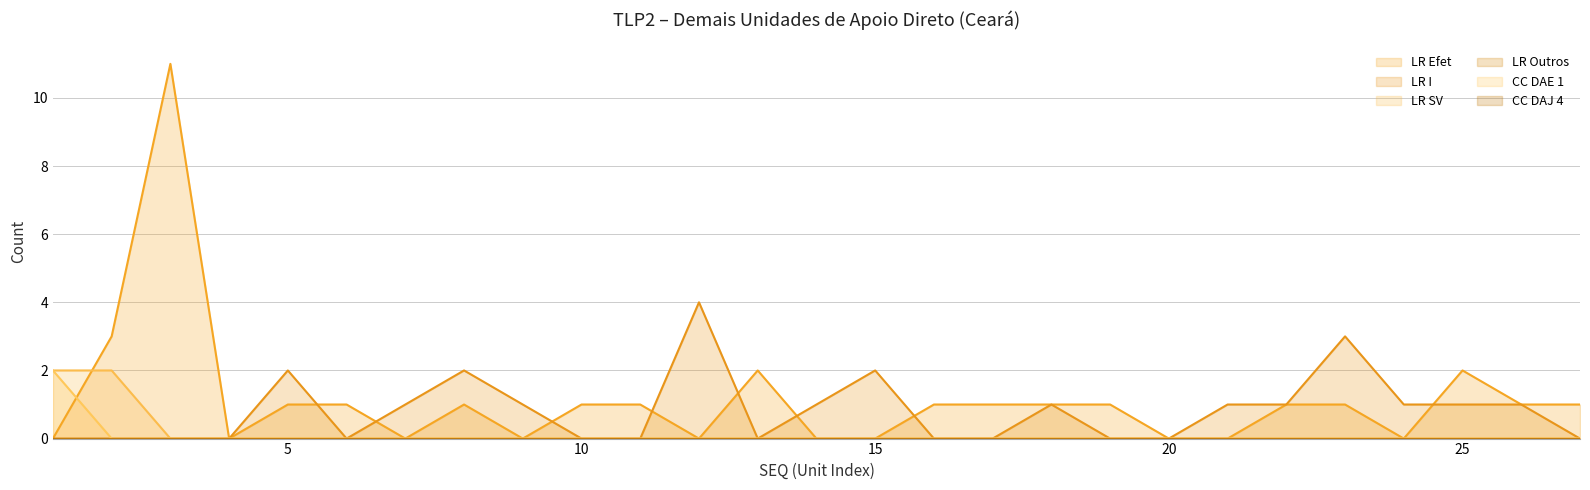

Rank the series at 25 from highest to lowest value.

LR Efet, LR I, LR SV, CC DAE 1